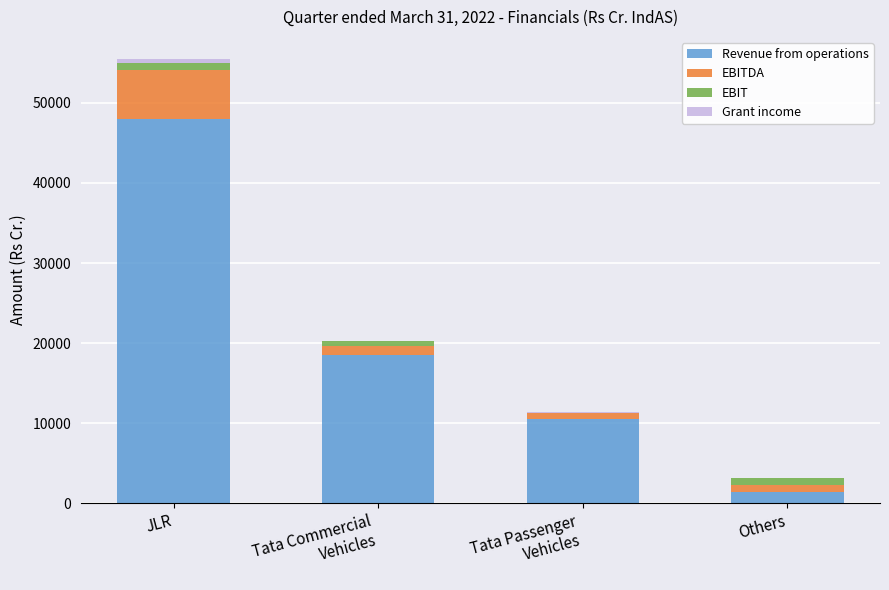

True or false: Revenue from operations has a value of 24166 at JLR.

False